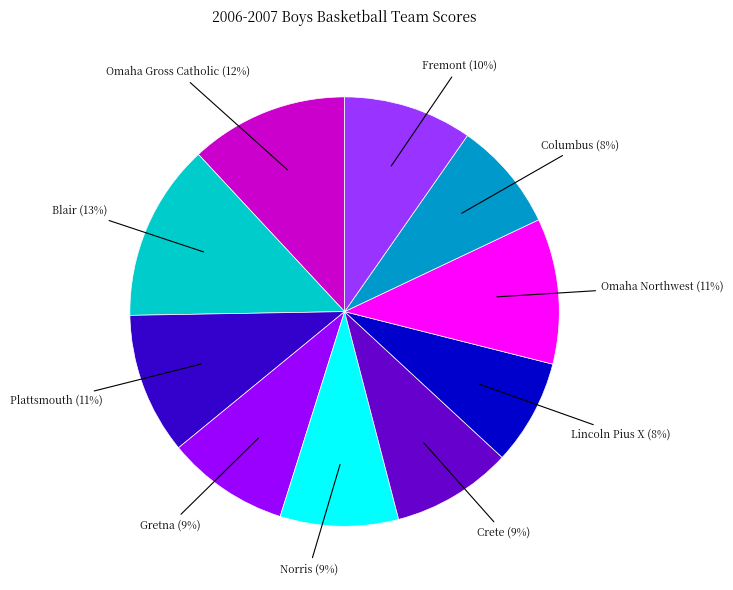

Combined, do Crete and Blair account for over 50%?

No